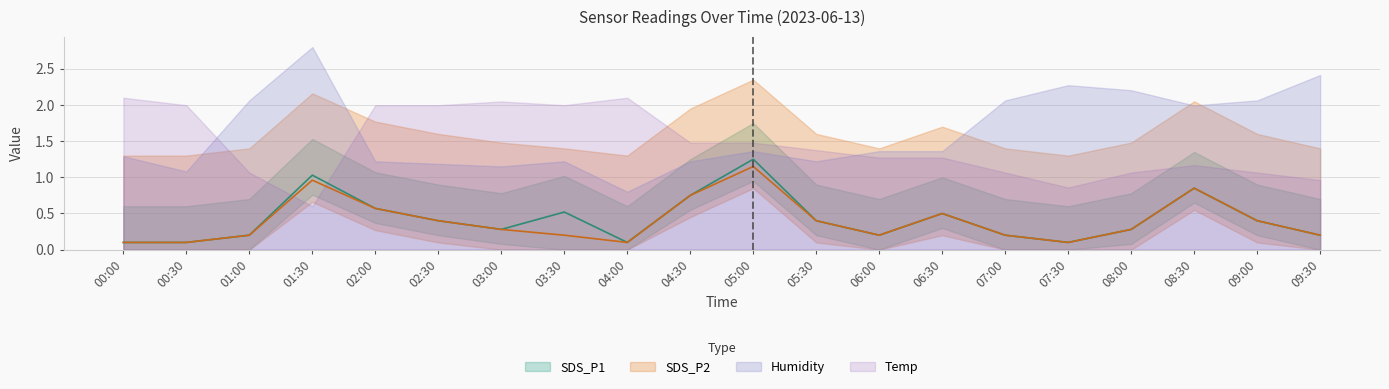

Is the value of SDS_P1 at 00:00 greater than the value of SDS_P2 at 00:00?

No